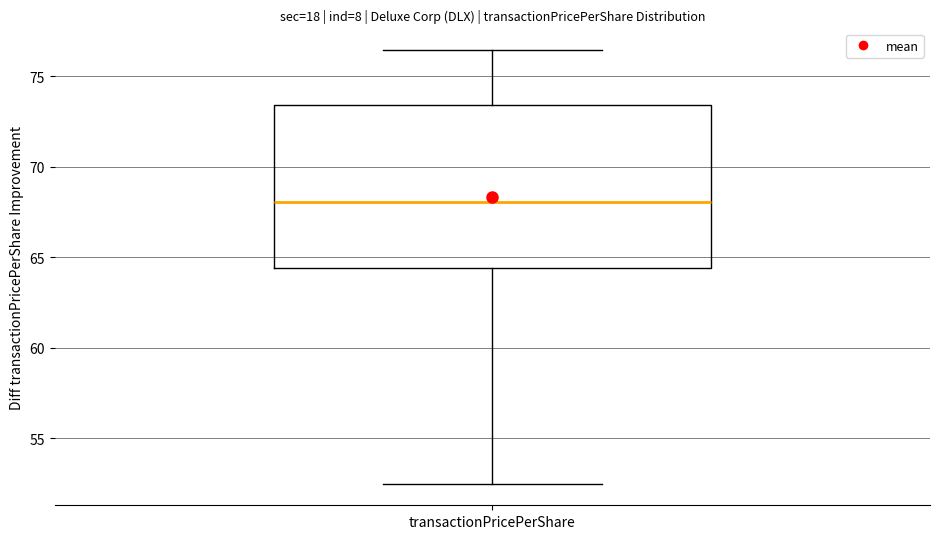

Transcribe this box plot: give where the median line is, the range the box spans, and where the two whiskers end, as read against the y-axis. The values are not printed on the chart, so give them approximately, as read against the axis.

median 68.0, box 64.5 to 73.5, whiskers 52.5 to 76.5